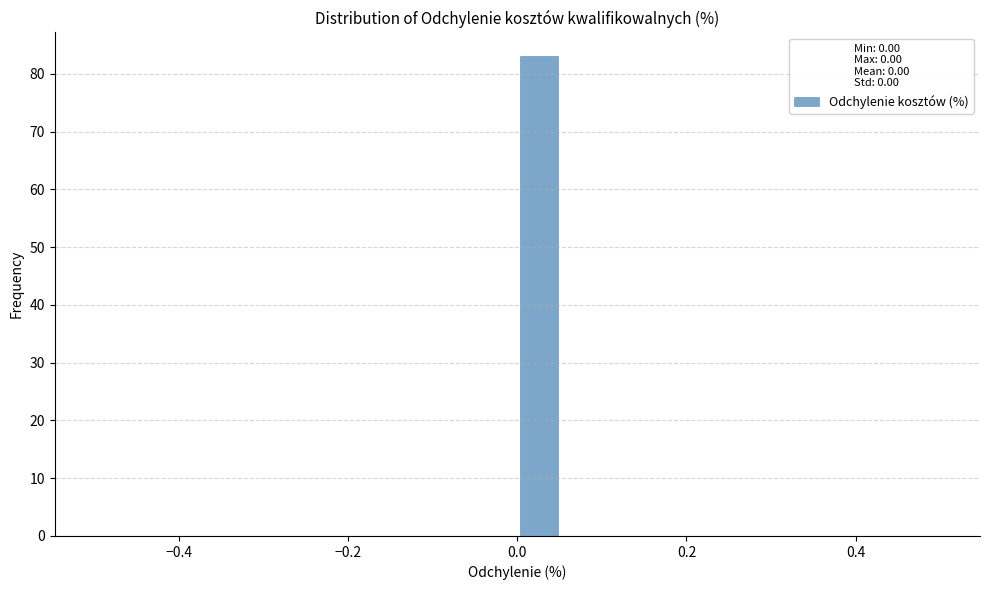

Around what value on the x-axis is the tallest bar? Give the approximate position of its centre, as read against the axis.

0.02